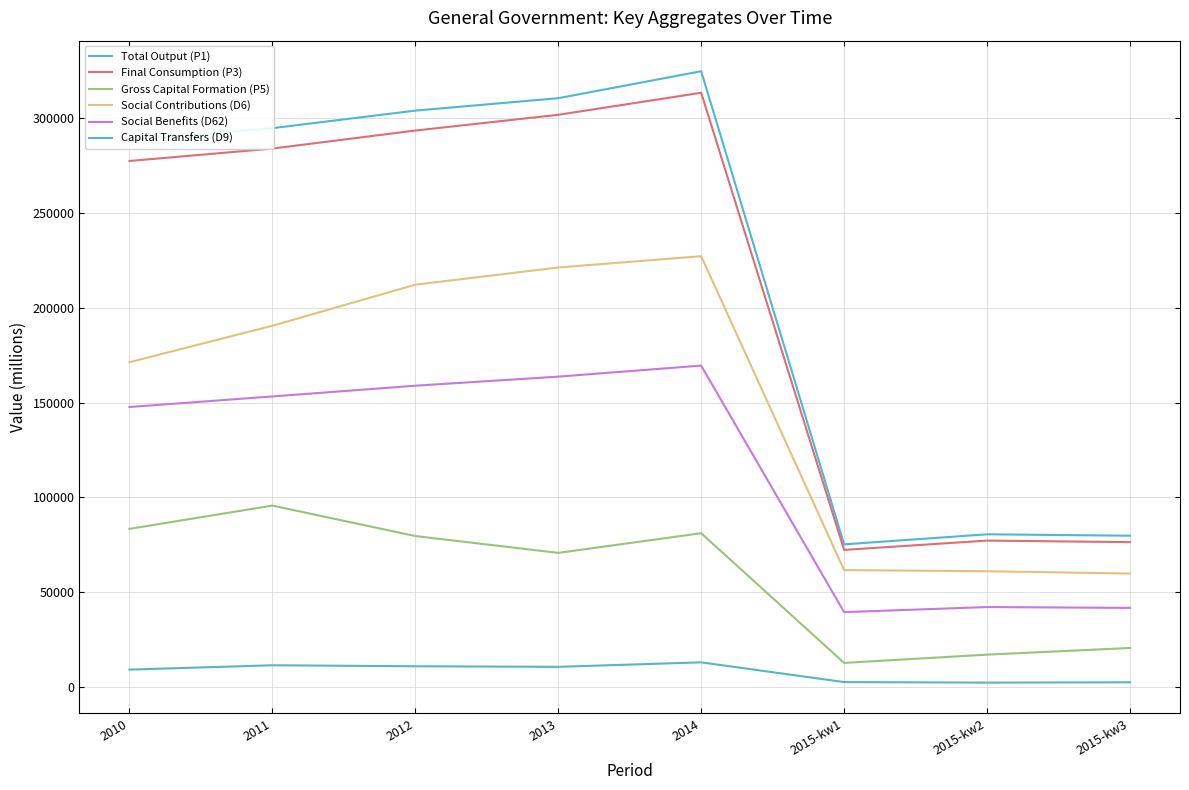

Between 2015-kw1 and 2011, which is larger?

2011